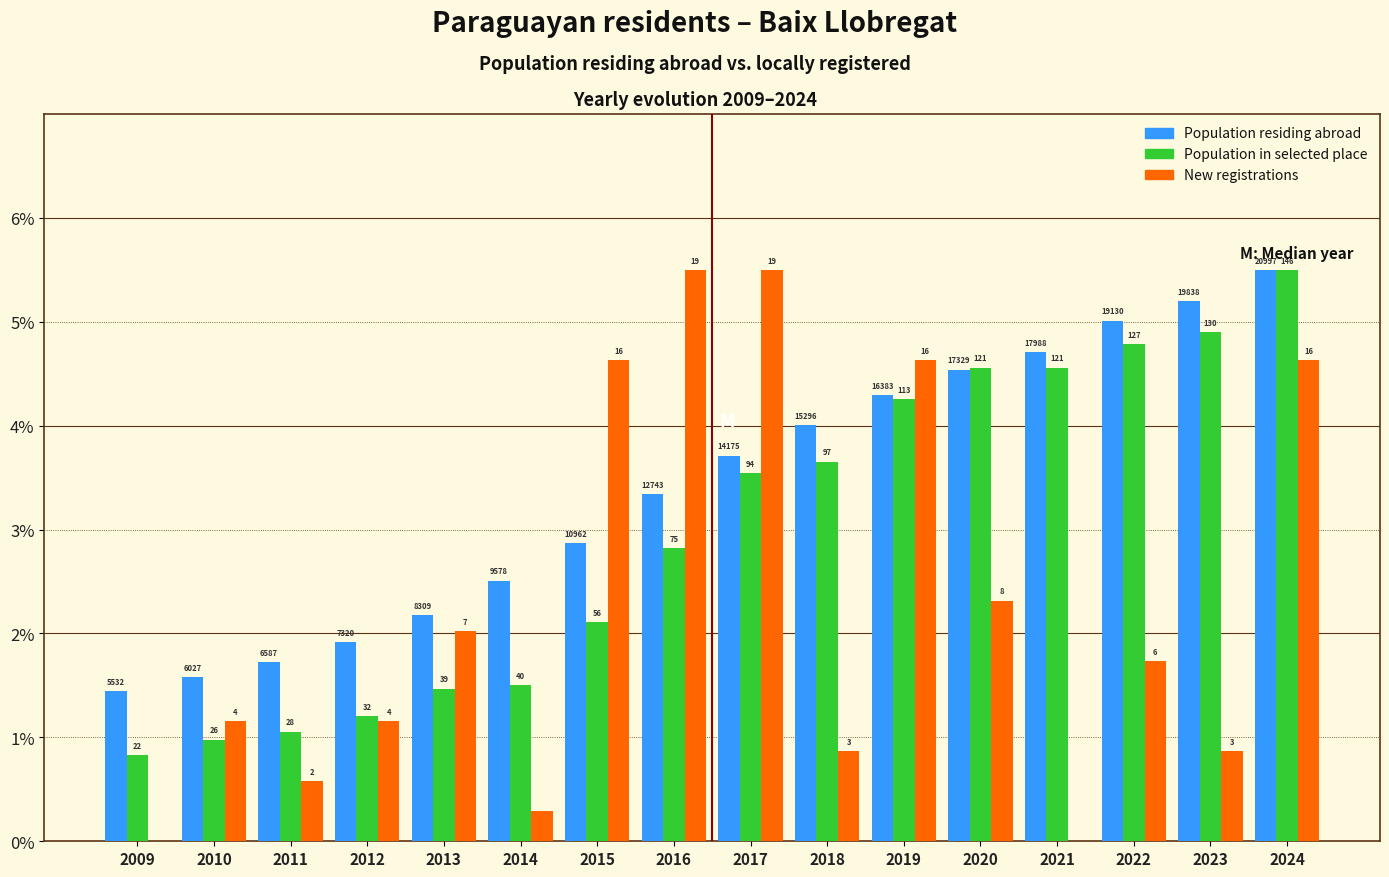

Does the chart contain stacked bars?

No